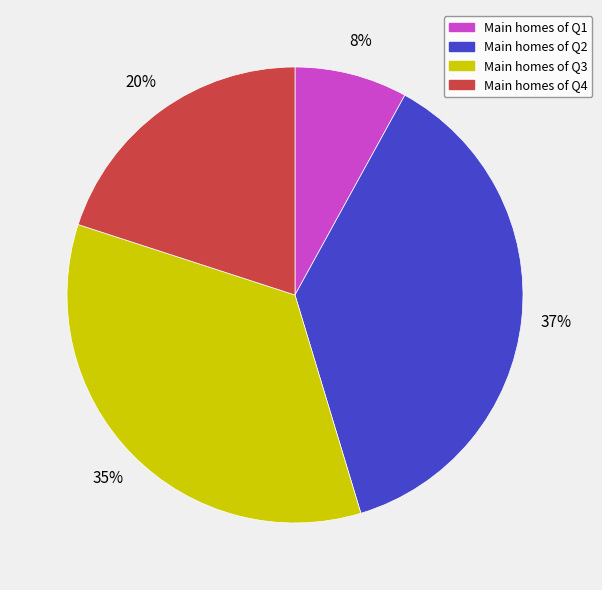

Is there a majority slice in this chart?

No